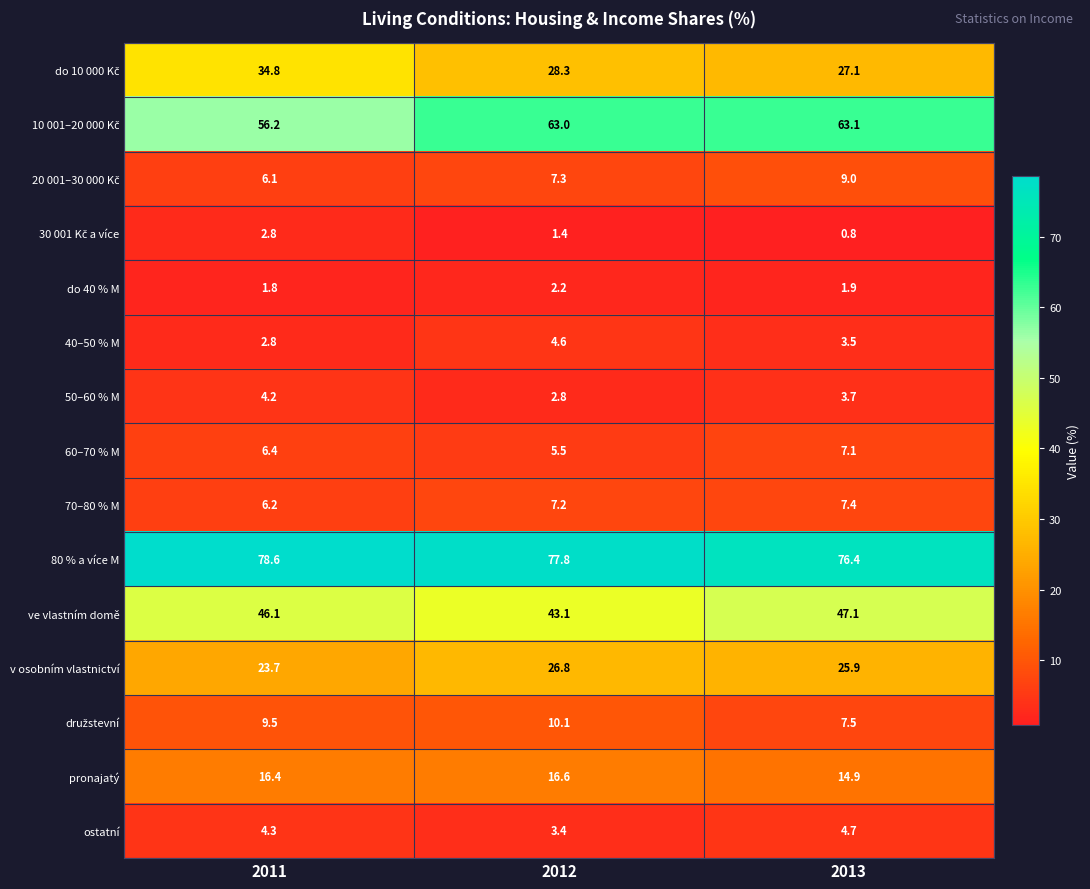

Which label corresponds to the smallest value in the chart?

2013